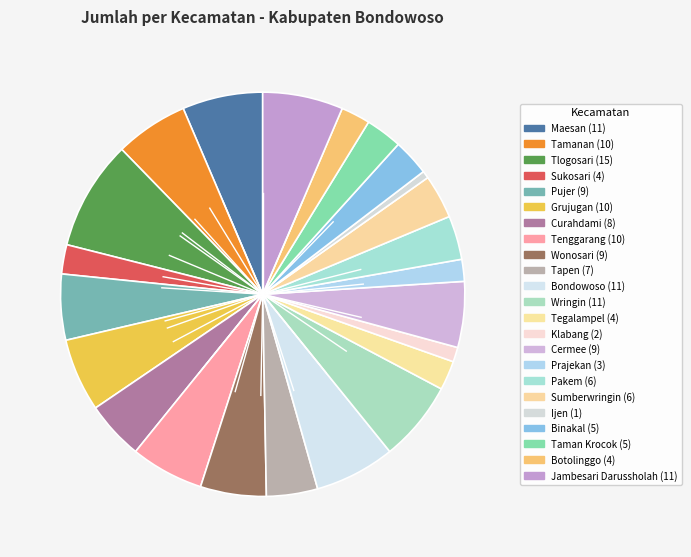

How many slices are in this pie chart?

23